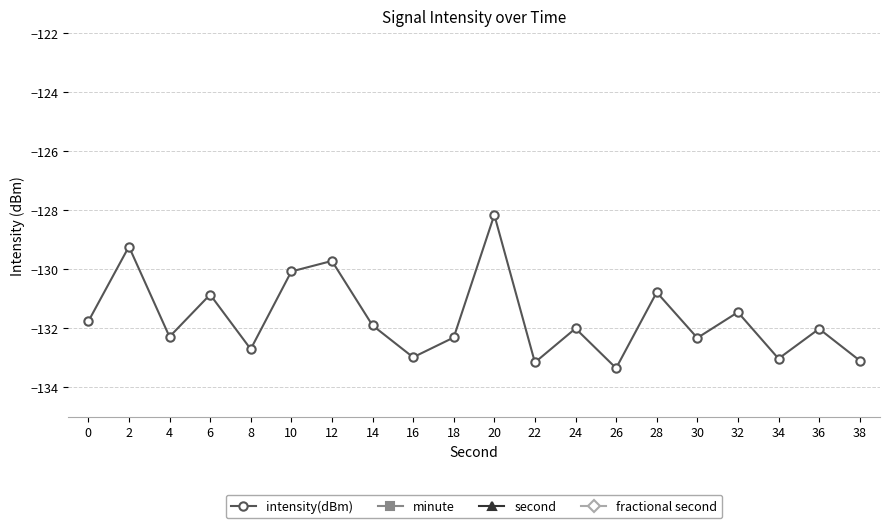

What value does the second series have at 26?

26.0